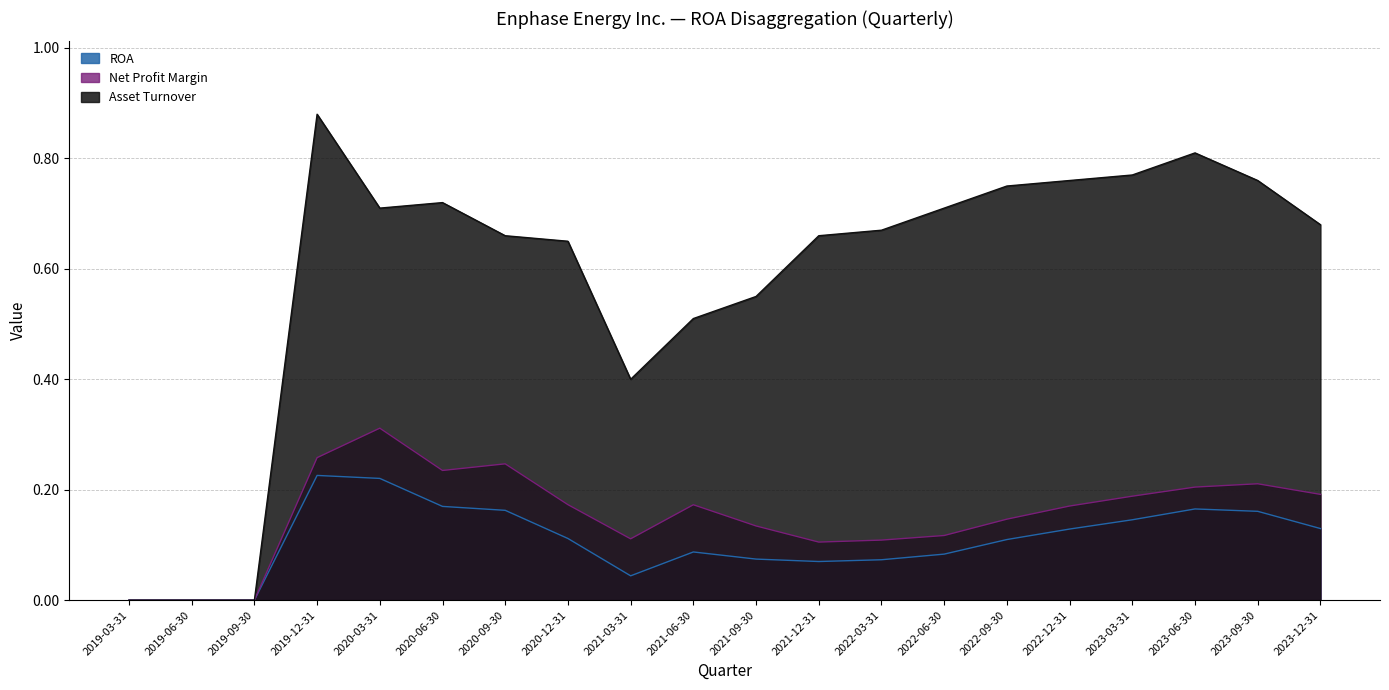

At which label is Net Profit Margin closest to 0?

2019-03-31